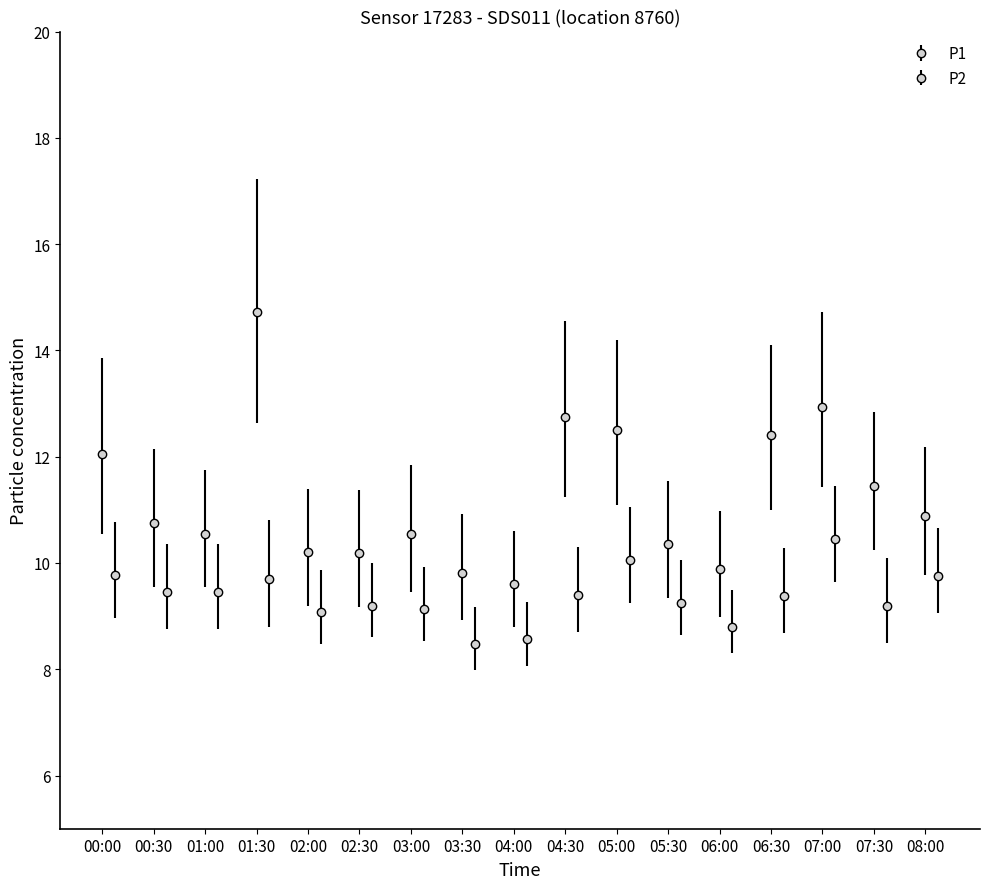

At which category is the sum across all series the highest?

01:30